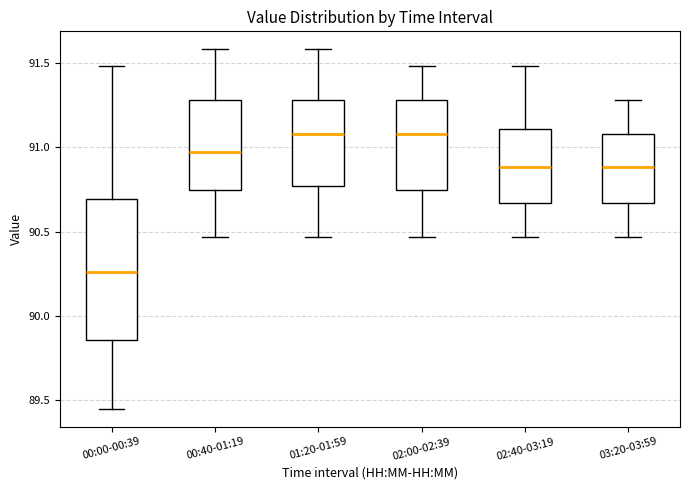

Where is the lower edge of the box for 02:40-03:19 on the y-axis? The values are not printed on the chart, so give them approximately, as read against the axis.

90.65